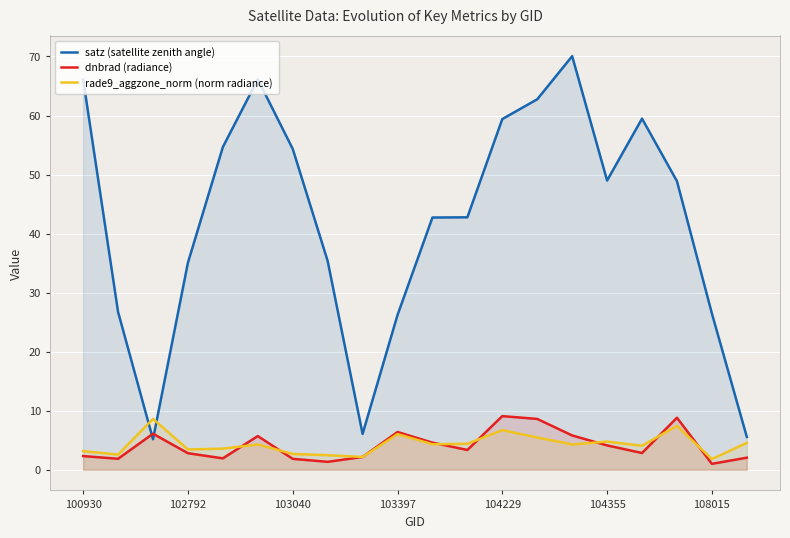

In rade9_aggzone_norm (norm radiance), how many points are lower than both neighbors (excluding endpoints)?

7